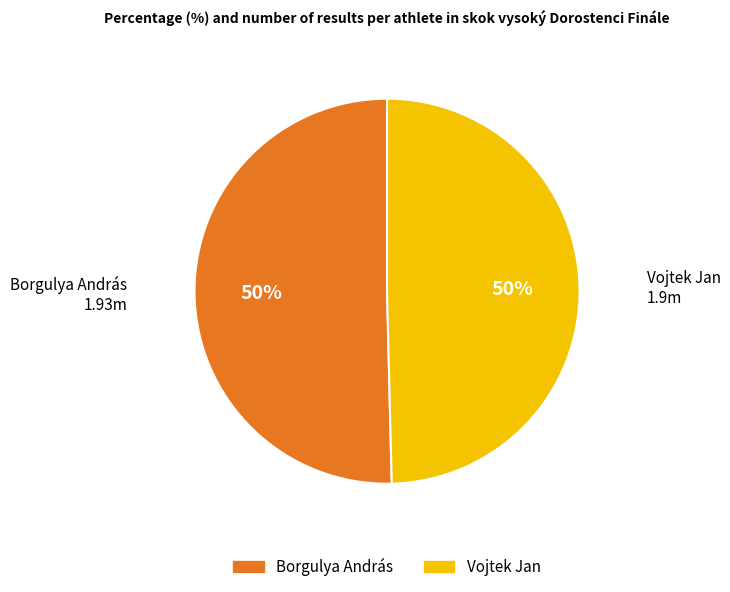

True or false: Vojtek Jan accounts for 62% of the total.

False